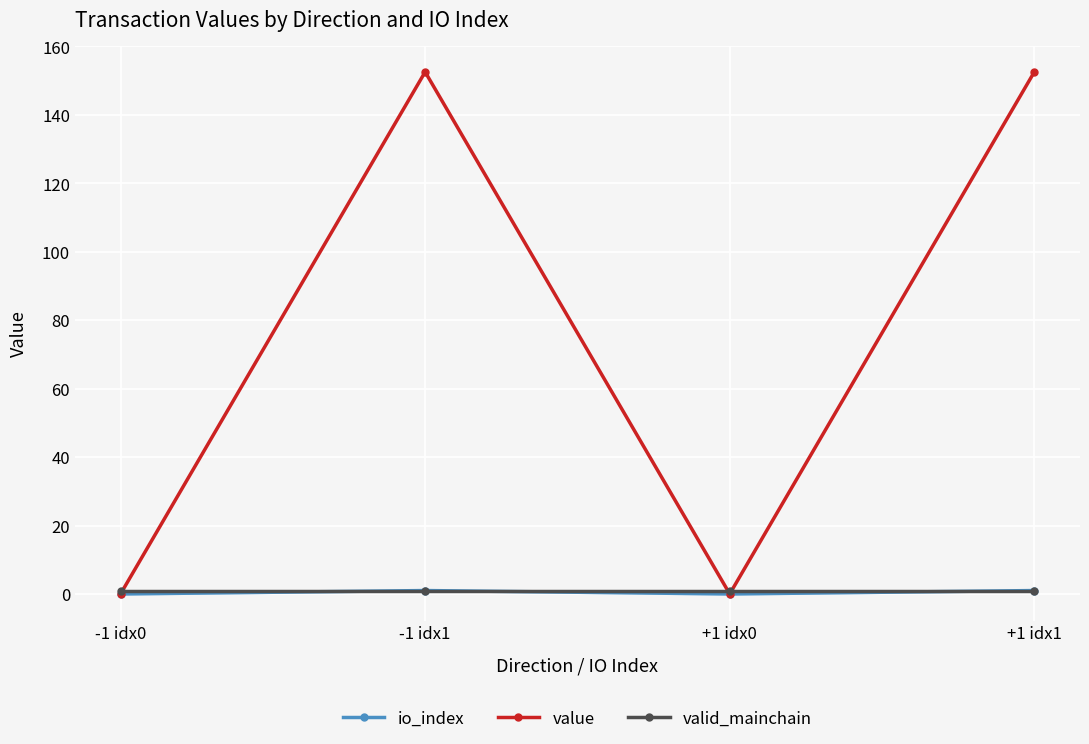

What is the difference between the maximum and minimum values in the value series?

152.6